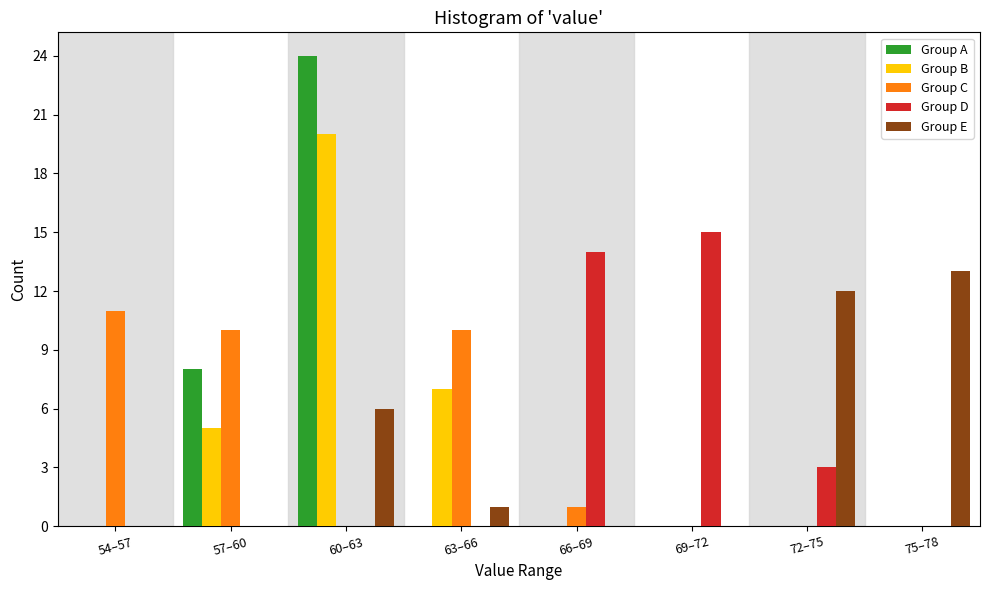

What is the total value across all series at 69–72?

15